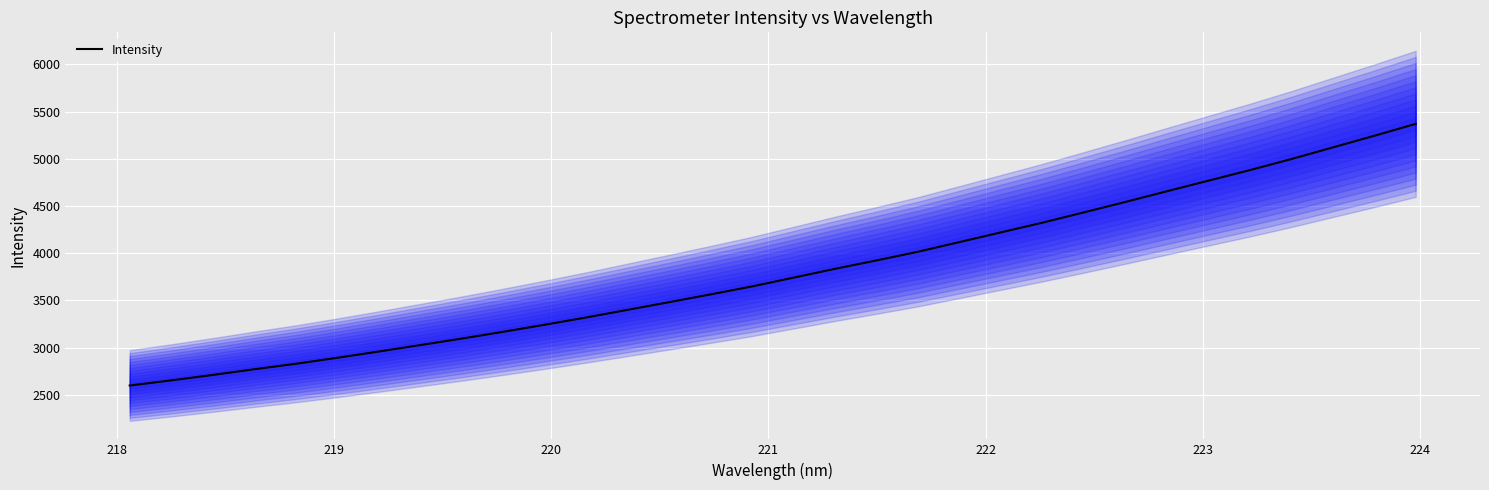

What is the value of the 13th point from the left?

3401.4